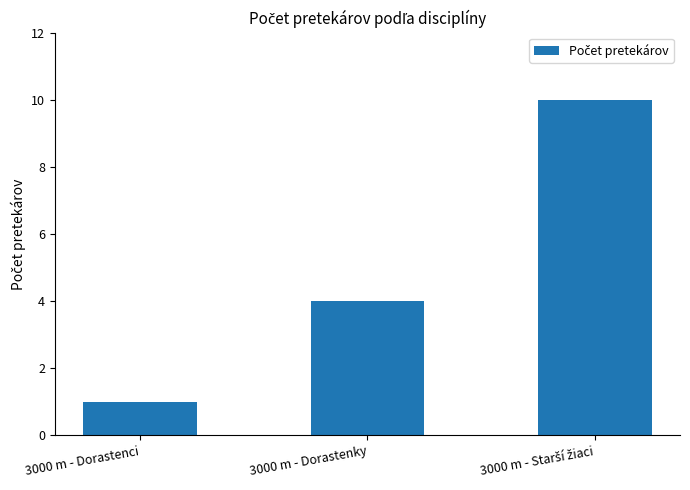

Count the values in the range 1 to 10.

3